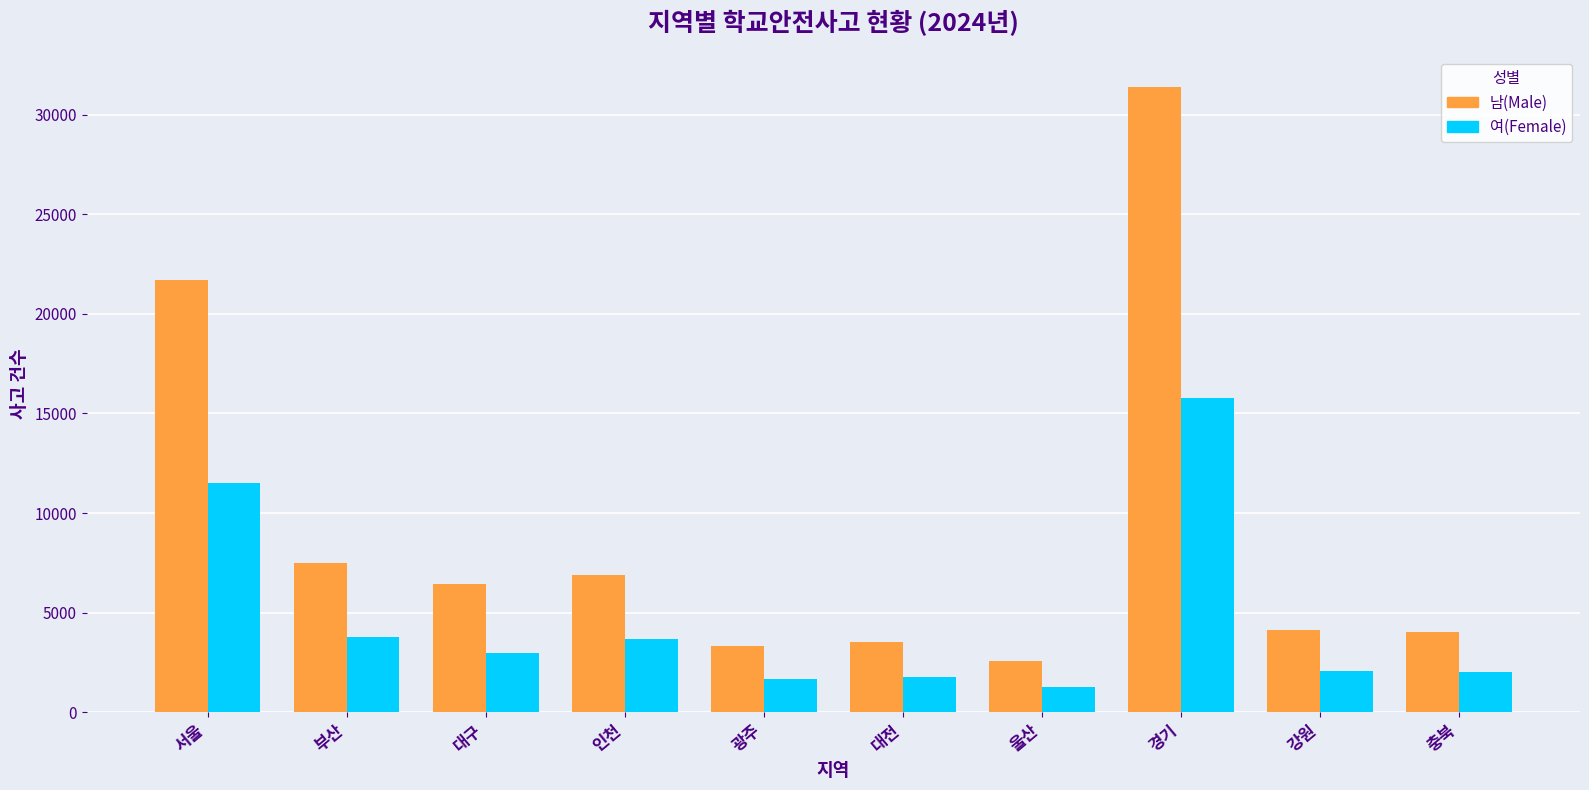

Which series has the widest spread of values?

남(Male)